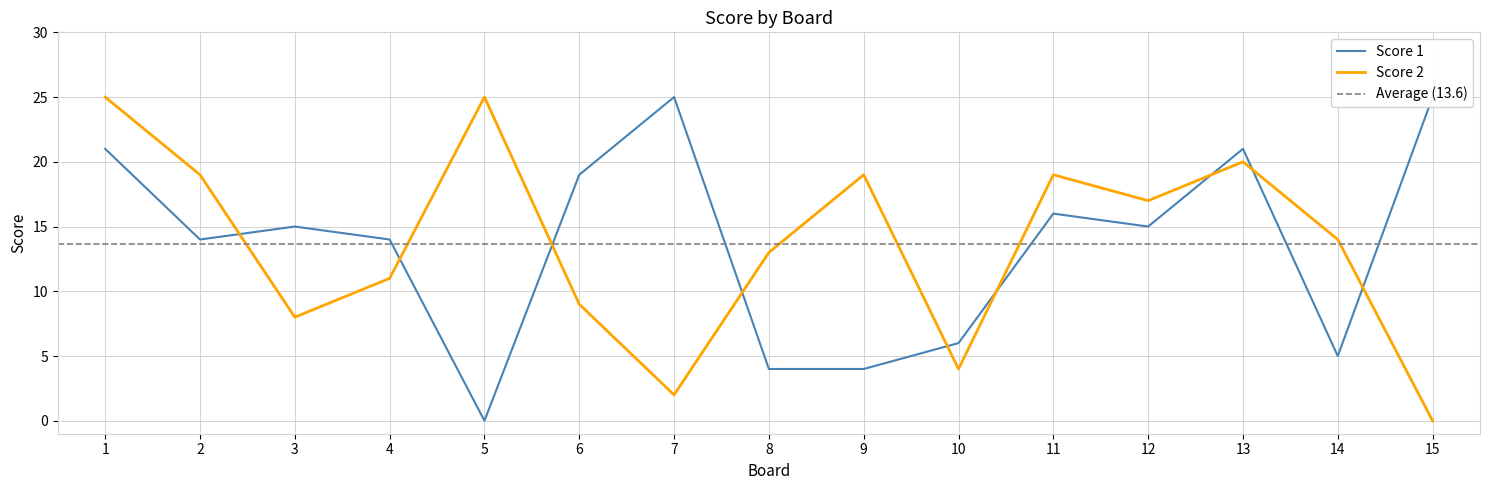

What is the difference between the maximum and minimum values in the Score 2 series?

25